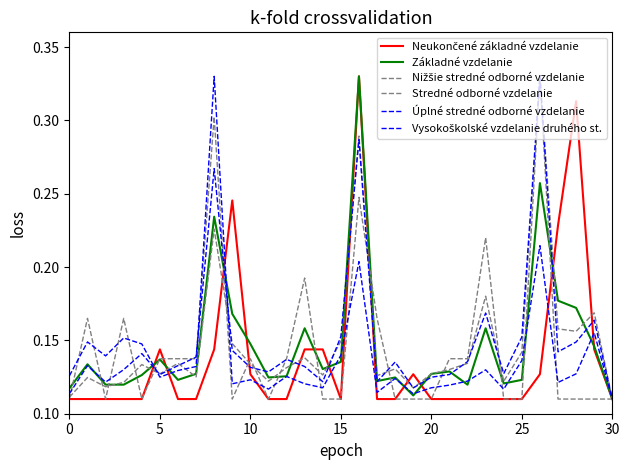

What is the difference between the maximum and minimum values in the Stredné odborné vzdelanie series?

0.2